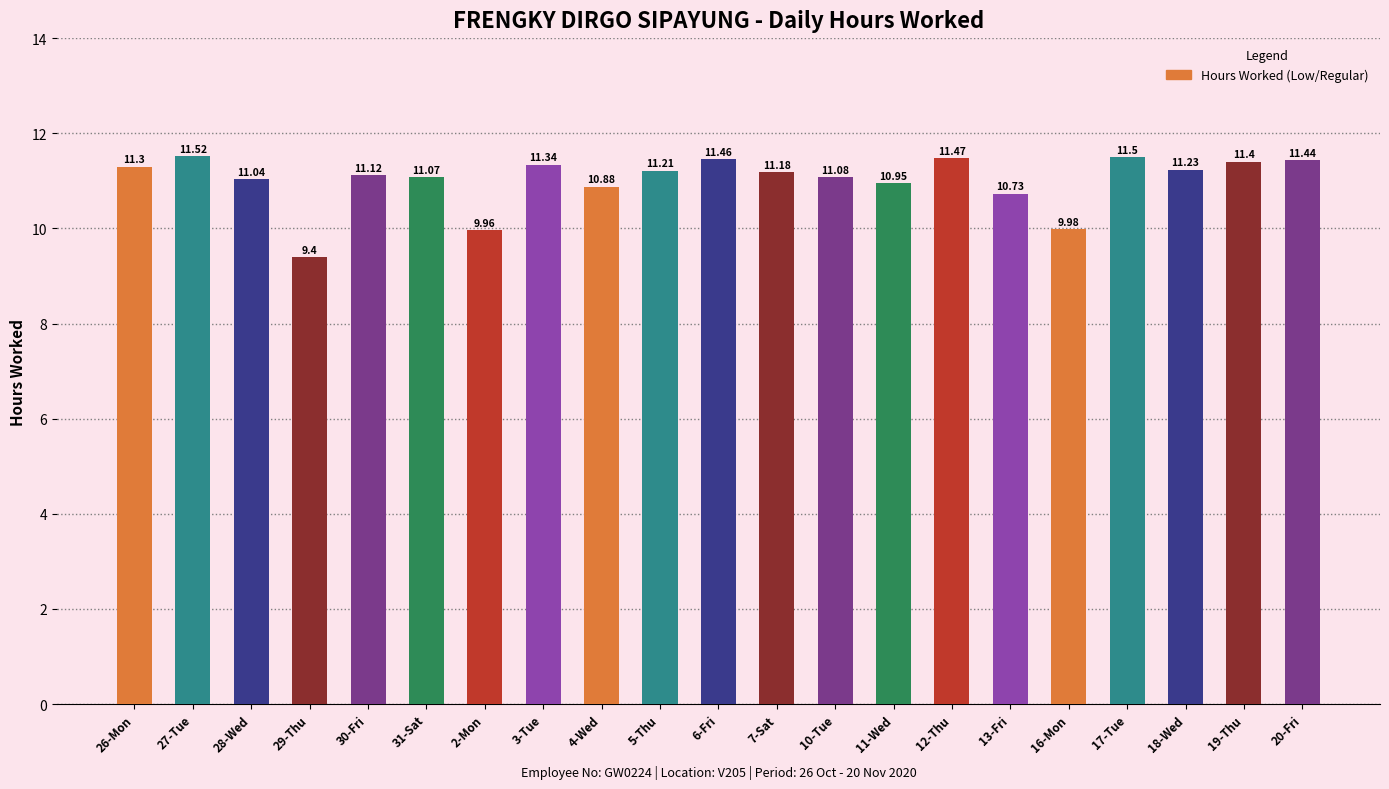

What value does the data have at 13-Fri?

10.7